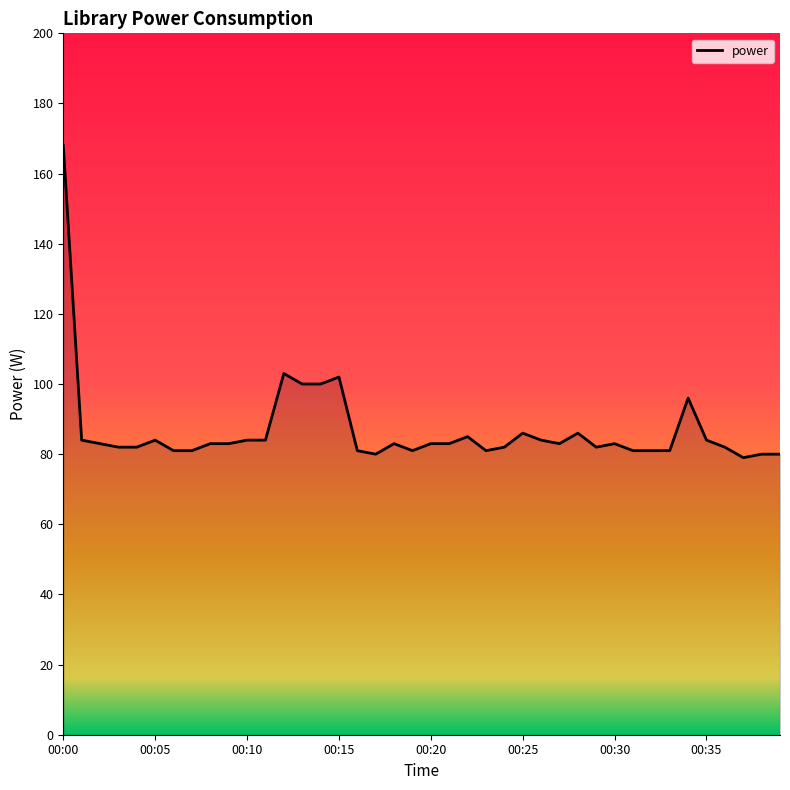

What is the minimum value shown in the chart?

79